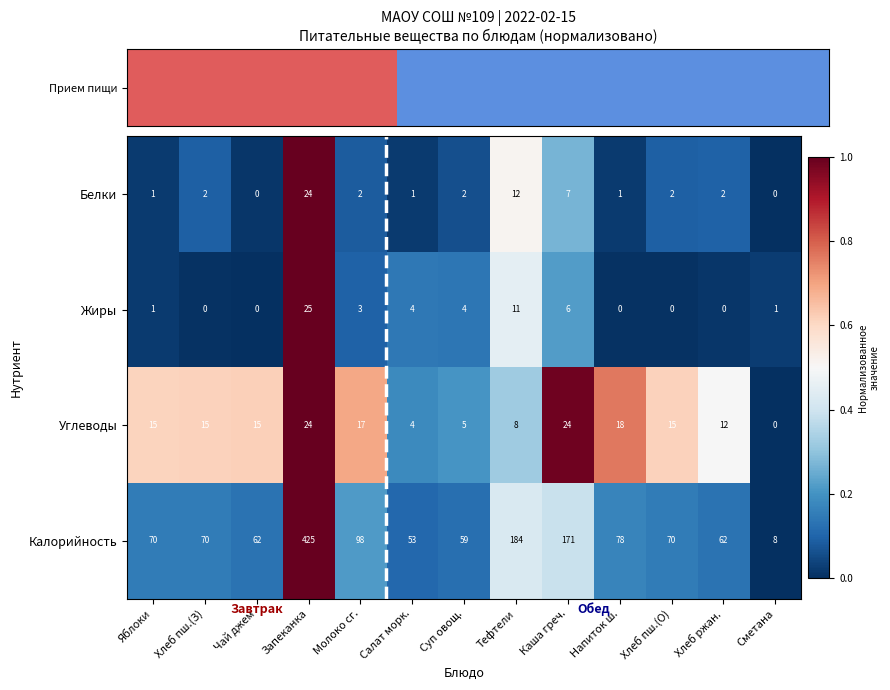

What is the difference between the maximum and minimum values in the Жиры series?

25